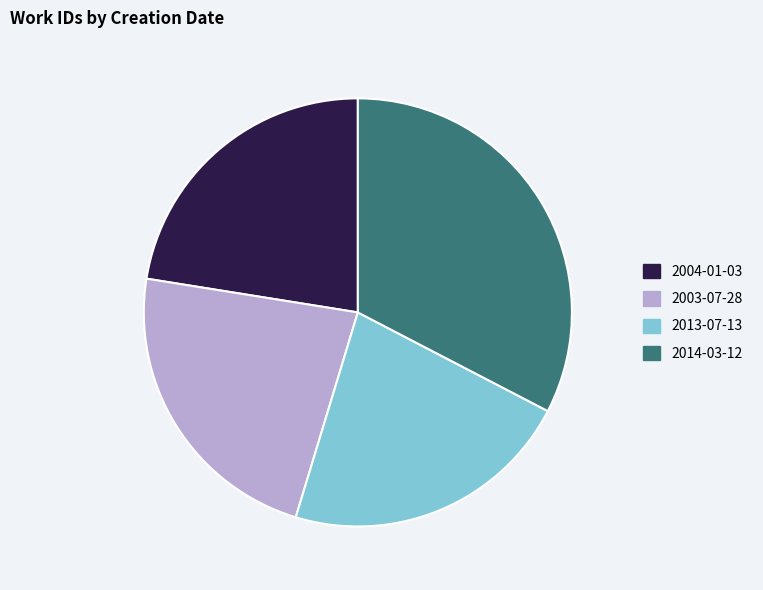

The 2004-01-03 slice represents 34% of the pie. True or false?

False